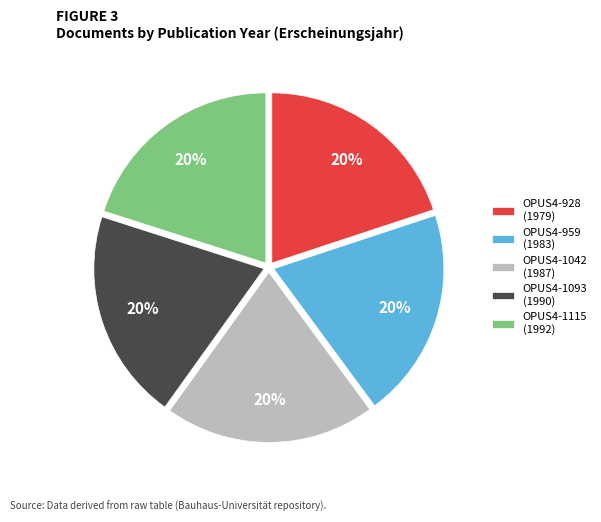

Count the number of slices in the pie.

5